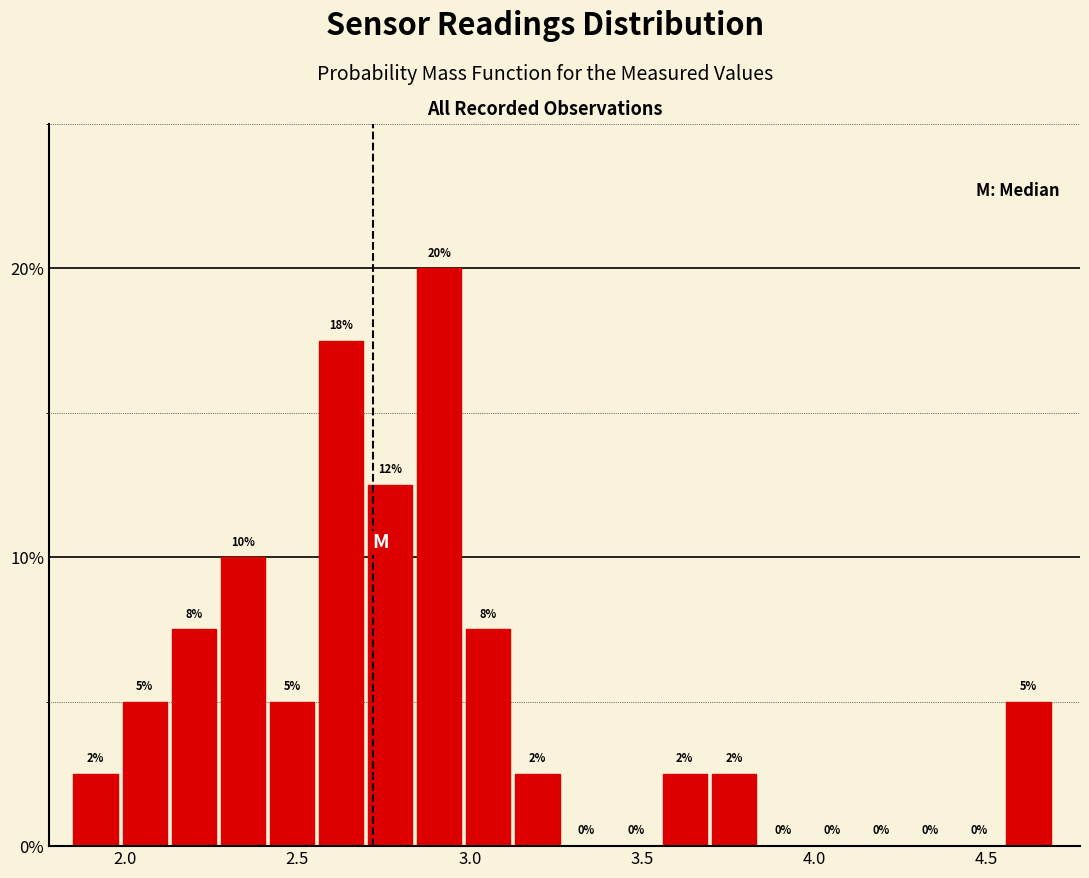

Around what value on the x-axis is the tallest bar? Give the approximate position of its centre, as read against the axis.

2.90